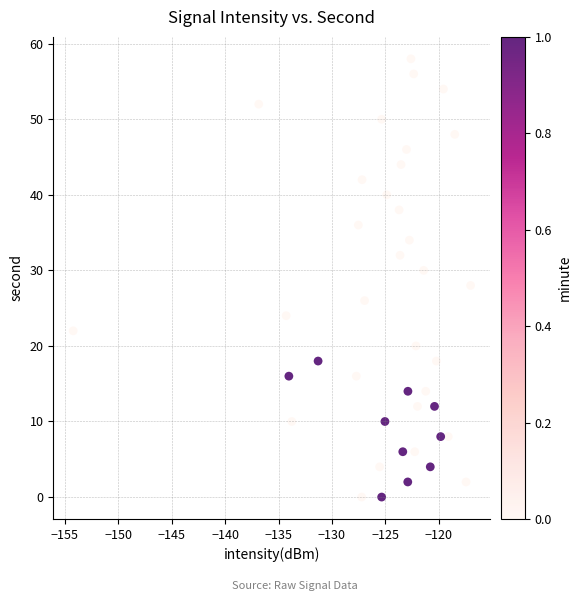

What is the range of Y values (max minus min)?

58